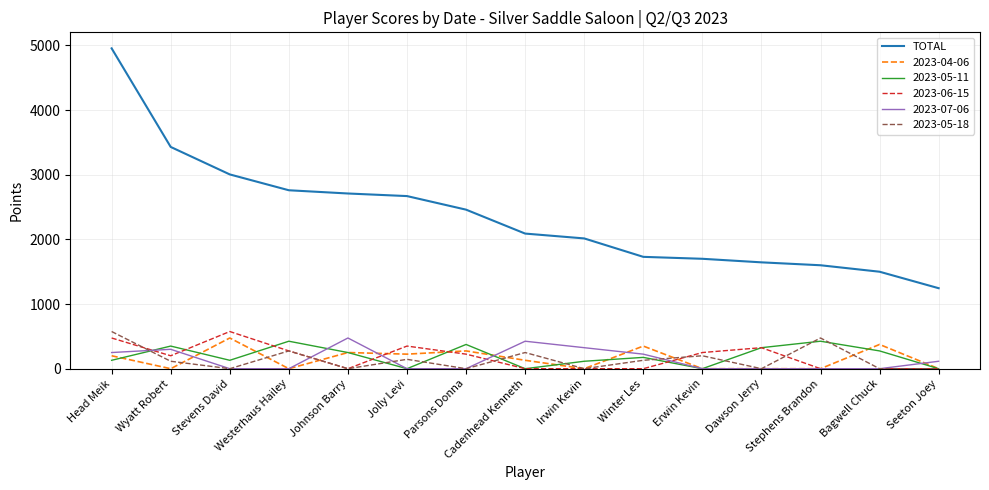

The value of 2023-07-06 at Stephens Brandon is 0. True or false?

True